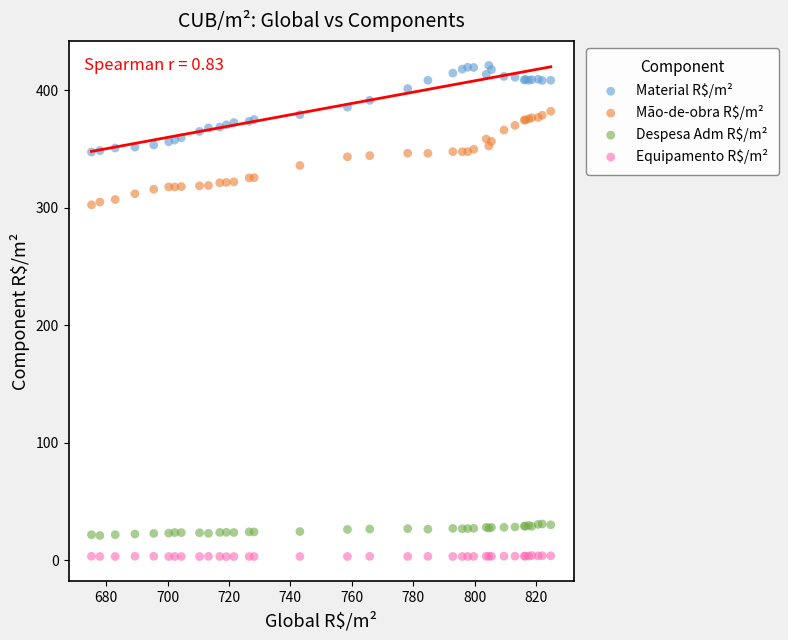

Which series reaches the maximum Y coordinate?

Material R$/m²